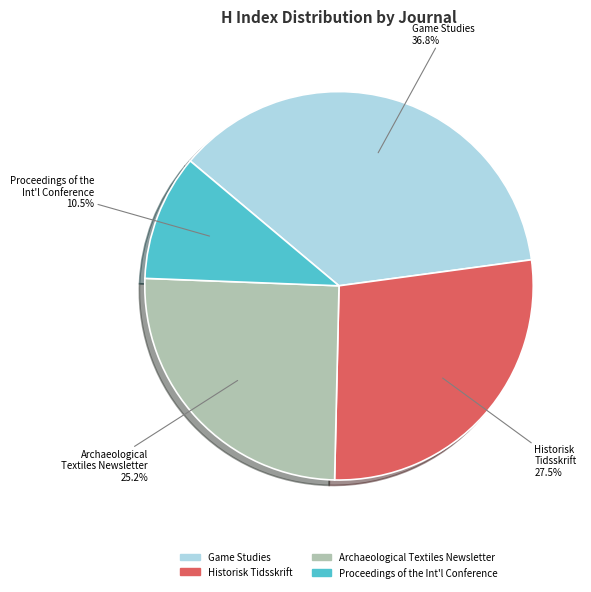

Does any single category account for the majority?

No